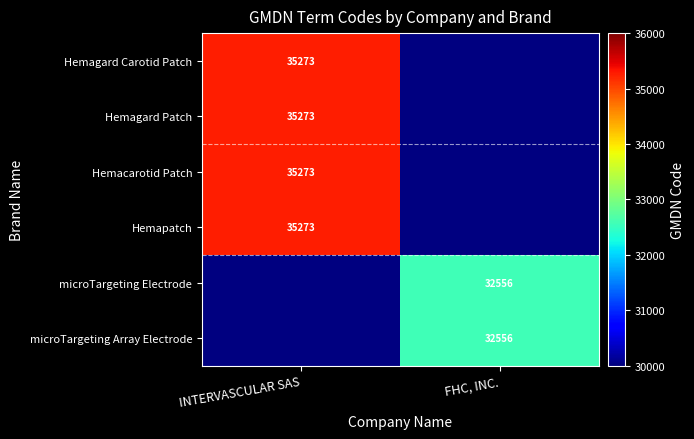

True or false: Hemagard Patch has a value of 35273 at INTERVASCULAR SAS.

True